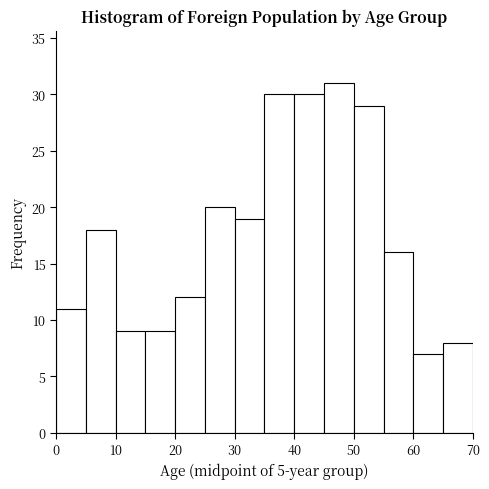

Over which range of the x-axis is the bar tallest?

45 to 50